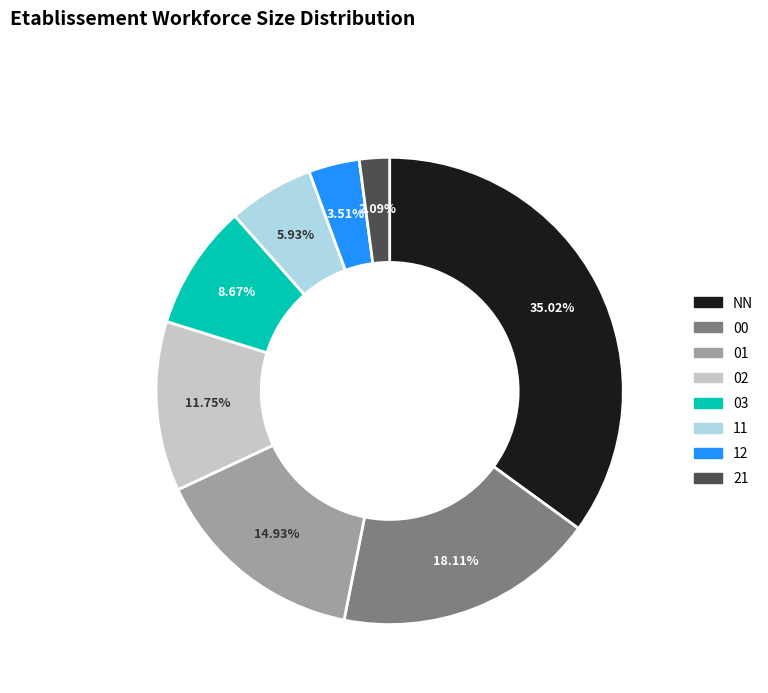

True or false: NN accounts for 35% of the total.

True